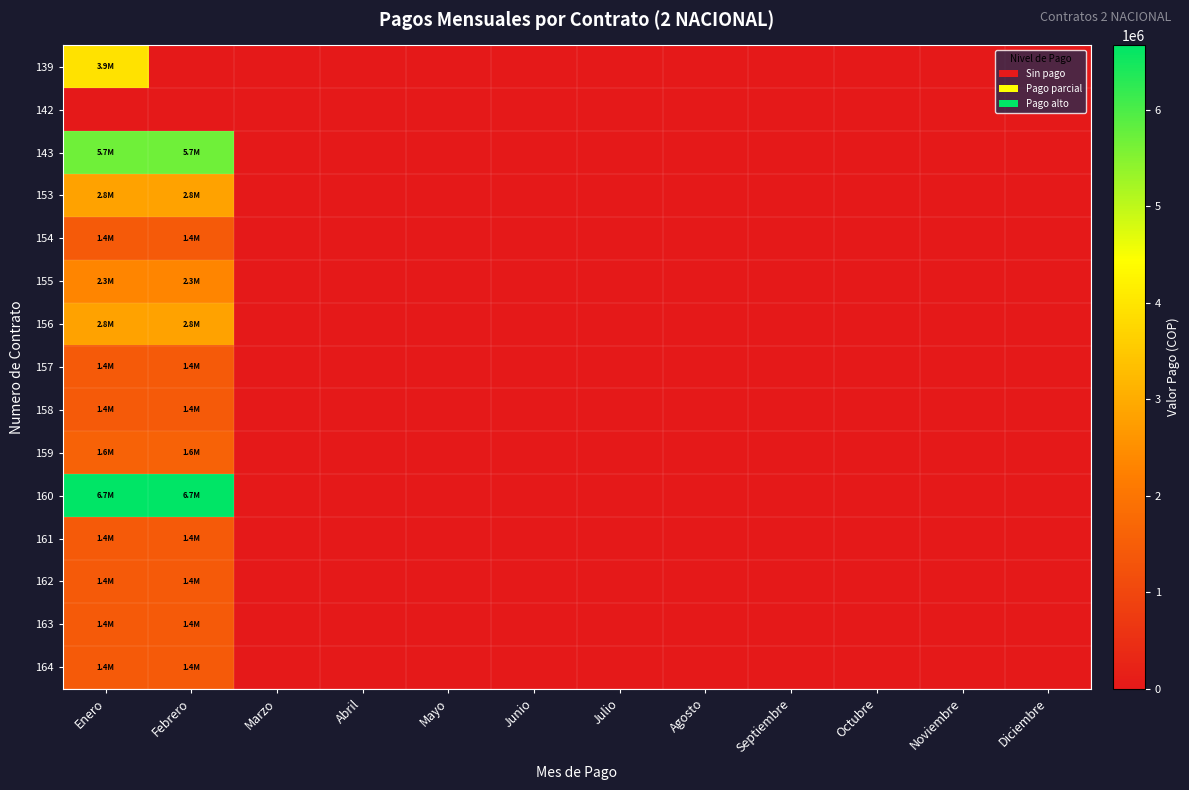

List the series in order of their peak value, highest first.

160, 143, 139, 153, 156, 155, 159, 154, 157, 158, 161, 162, 163, 164, 142